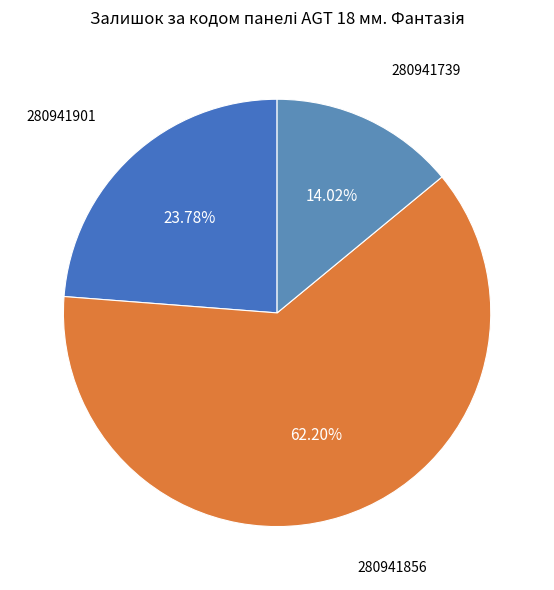

To the nearest percent, what is the average slice percentage?

33%